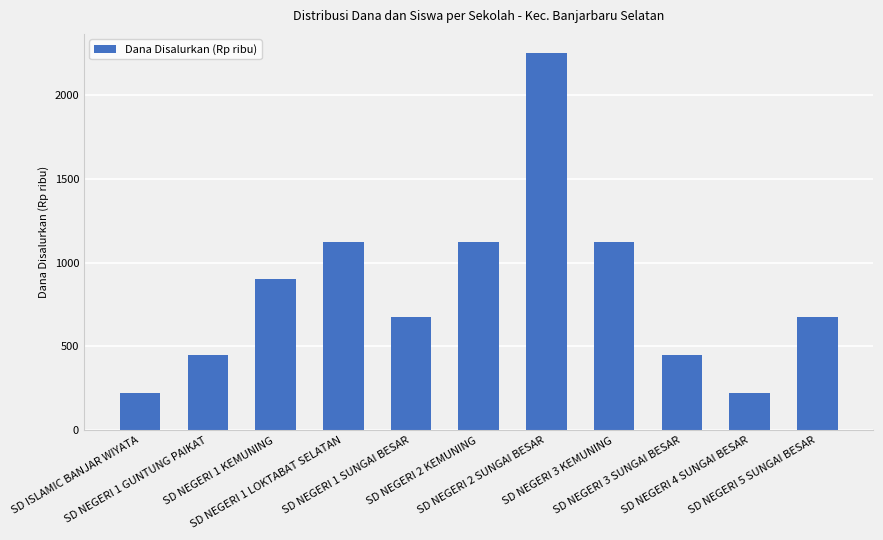

How many data points does each series have?

11